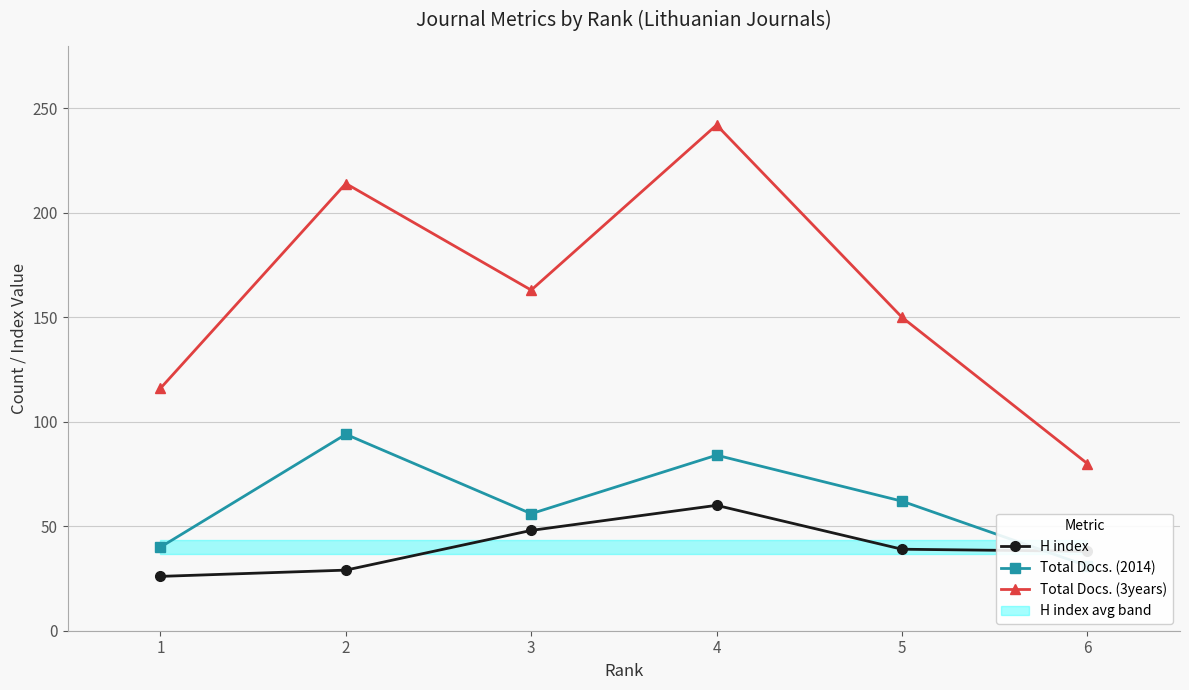

Rank the series by their average value, from lowest to highest.

H index, Total Docs. (2014), Total Docs. (3years)